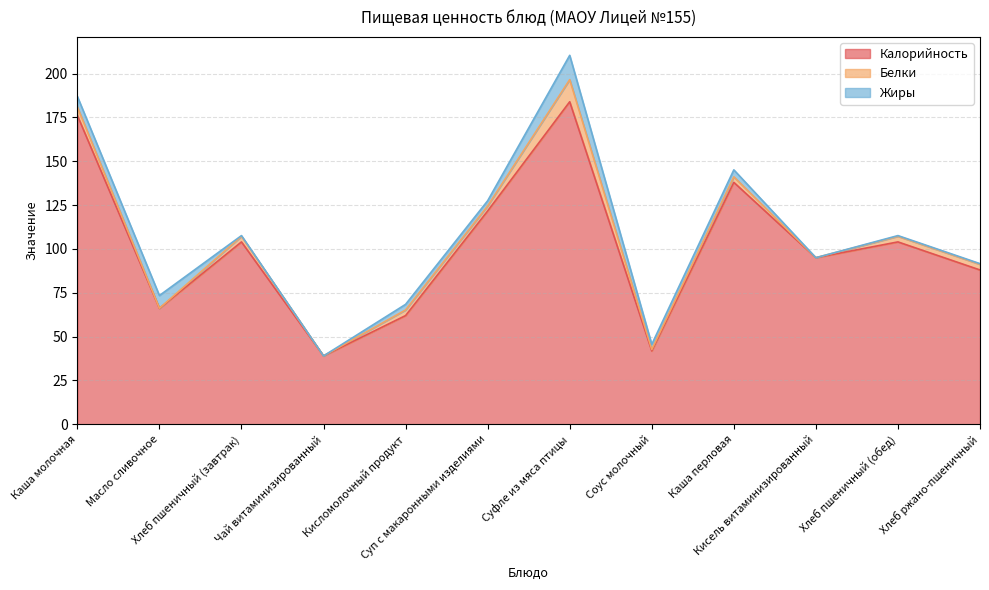

What position from the left is Каша молочная?

1